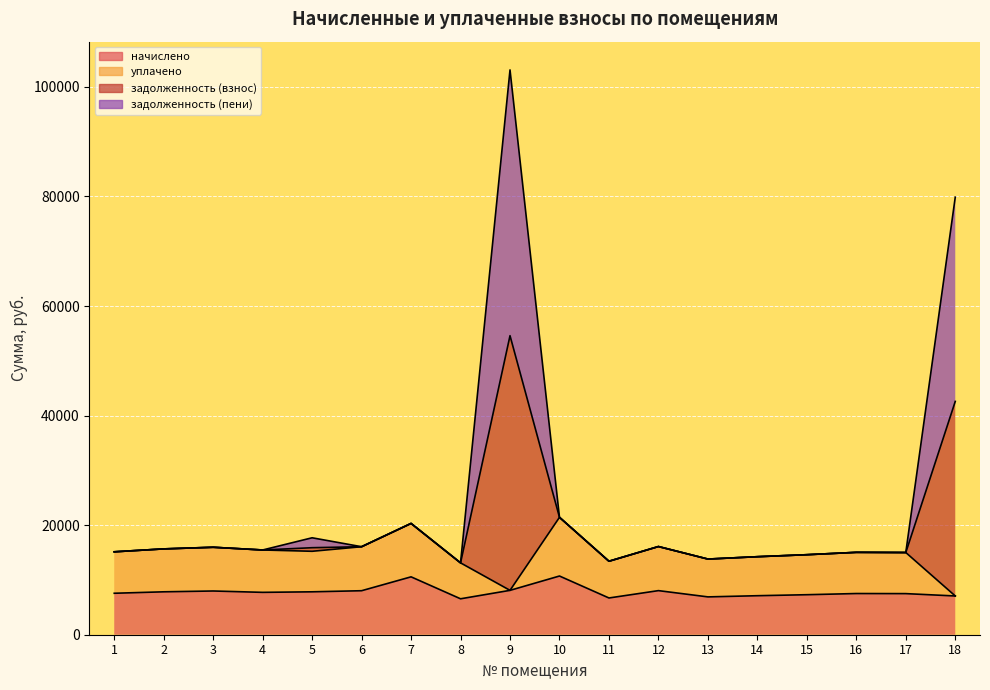

The начислено series shows 2929.5 at 6. True or false?

False